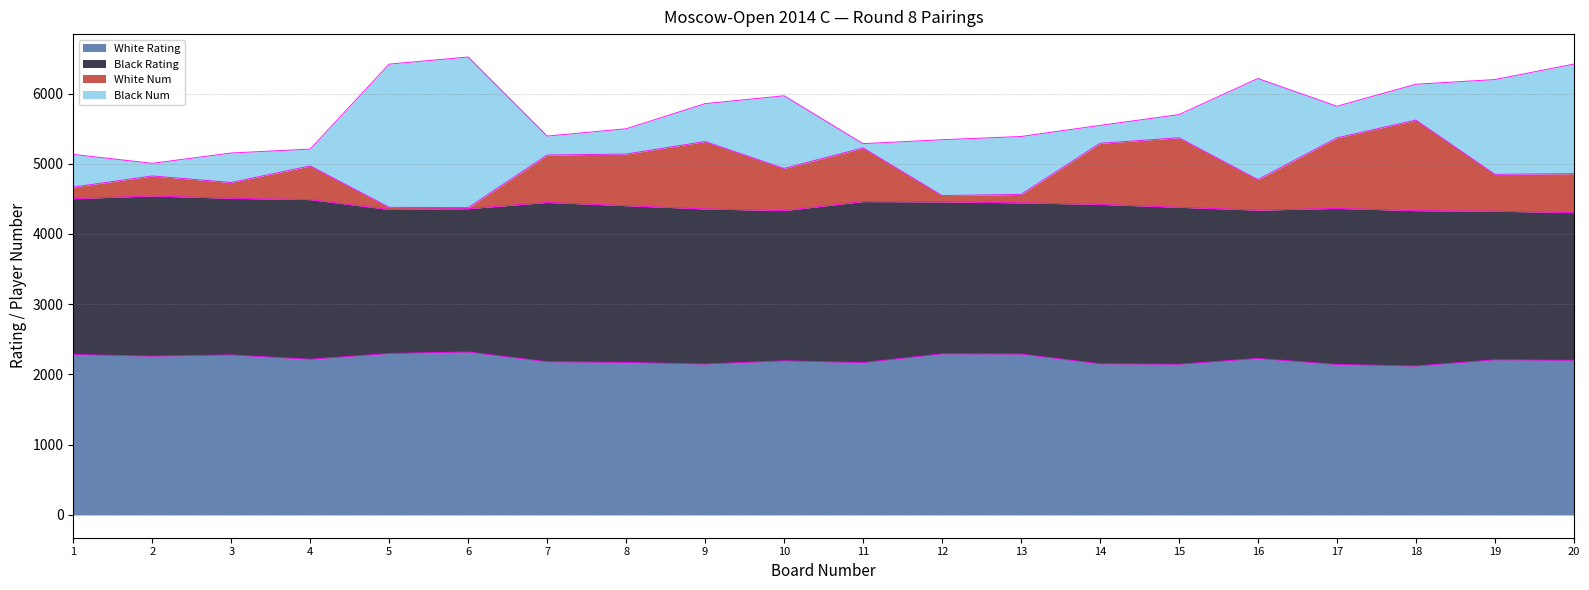

True or false: White Rating and White Num cross at least once.

False